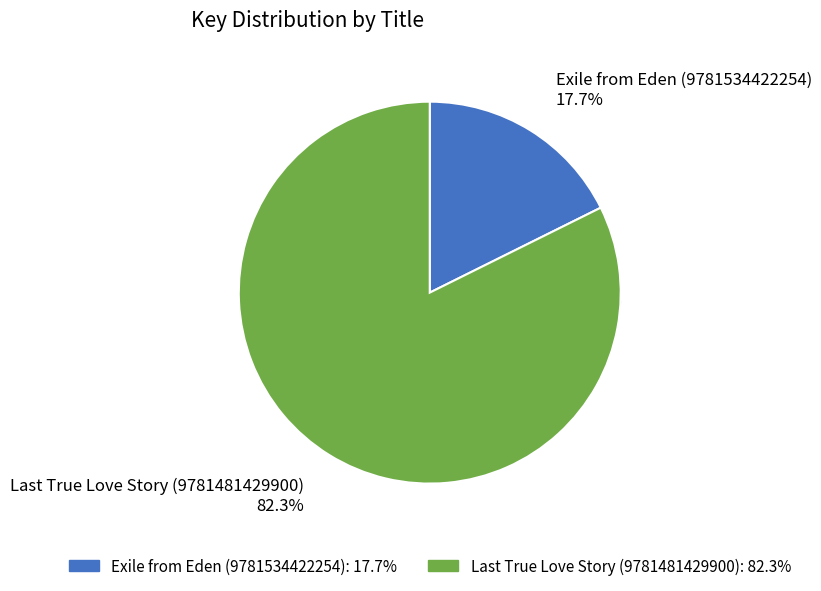

Does Exile from Eden (9781534422254) account for over 50% of the chart?

No